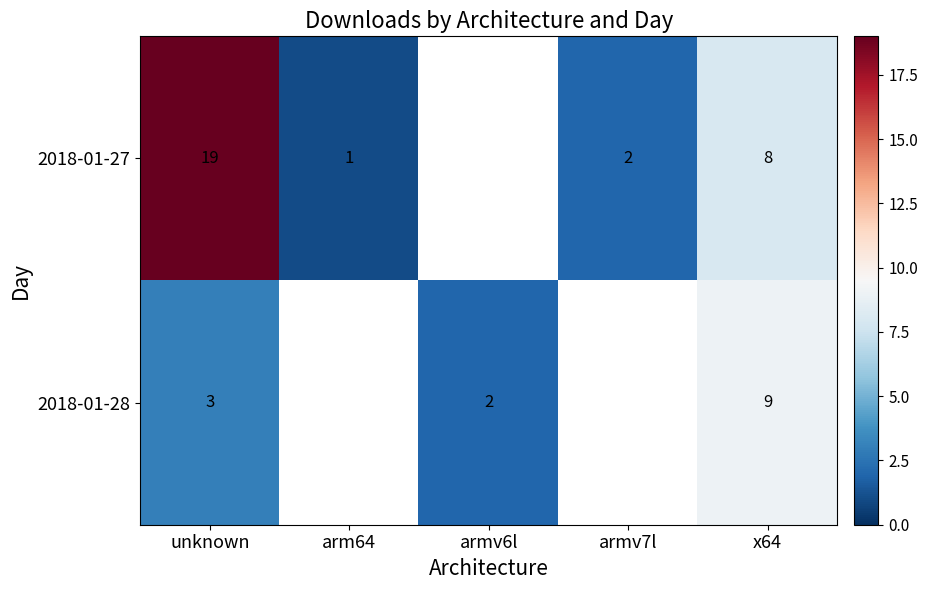

Which series changed the most between unknown and x64?

2018-01-27